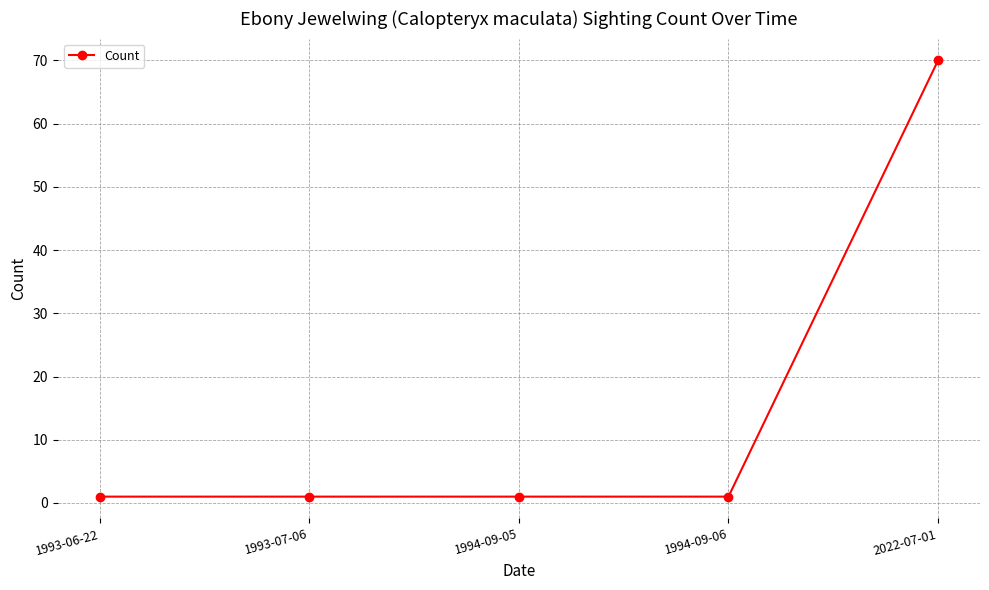

What is the value of the 5th point from the left?

70